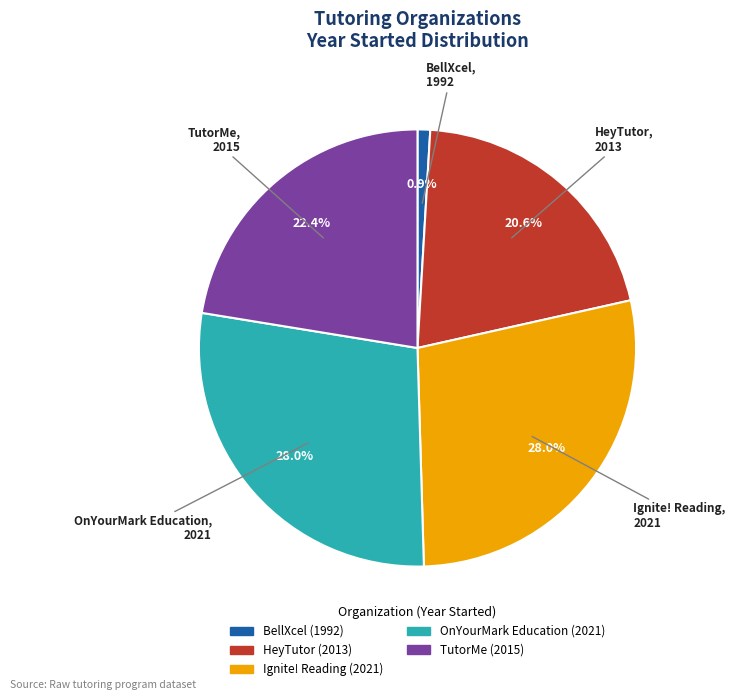

How many segments does this pie chart have?

5